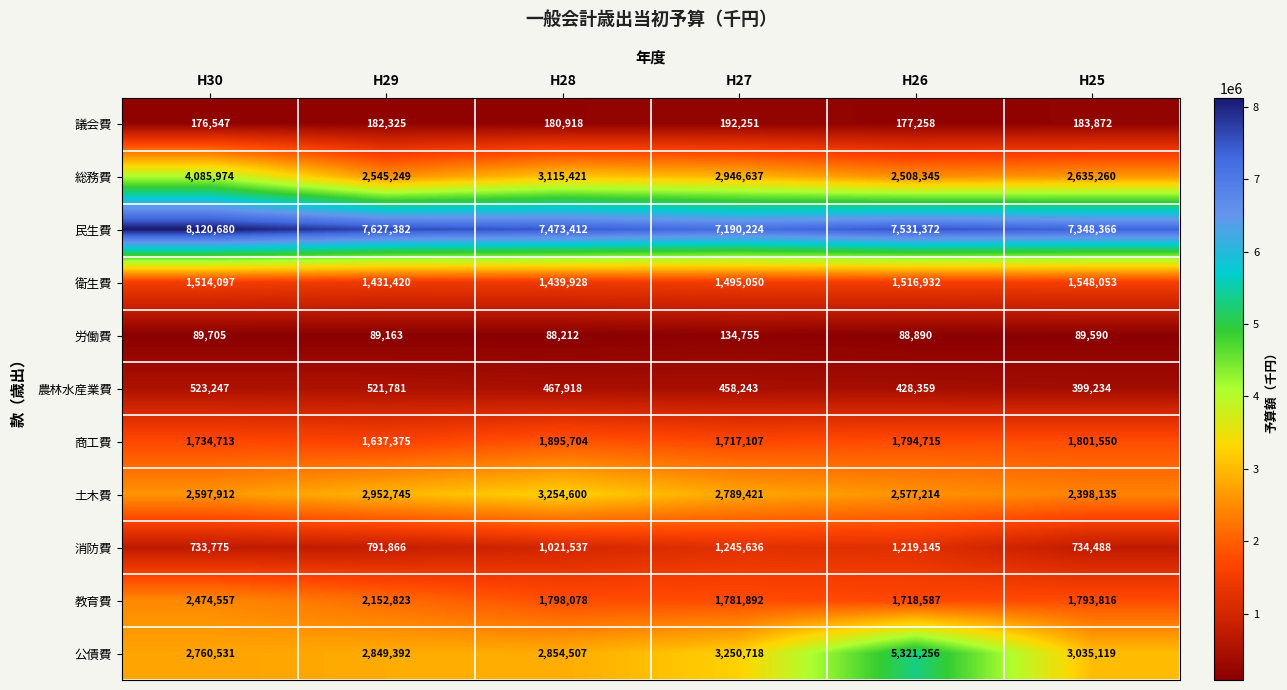

What is the difference between the highest and lowest values at H30?

8030975